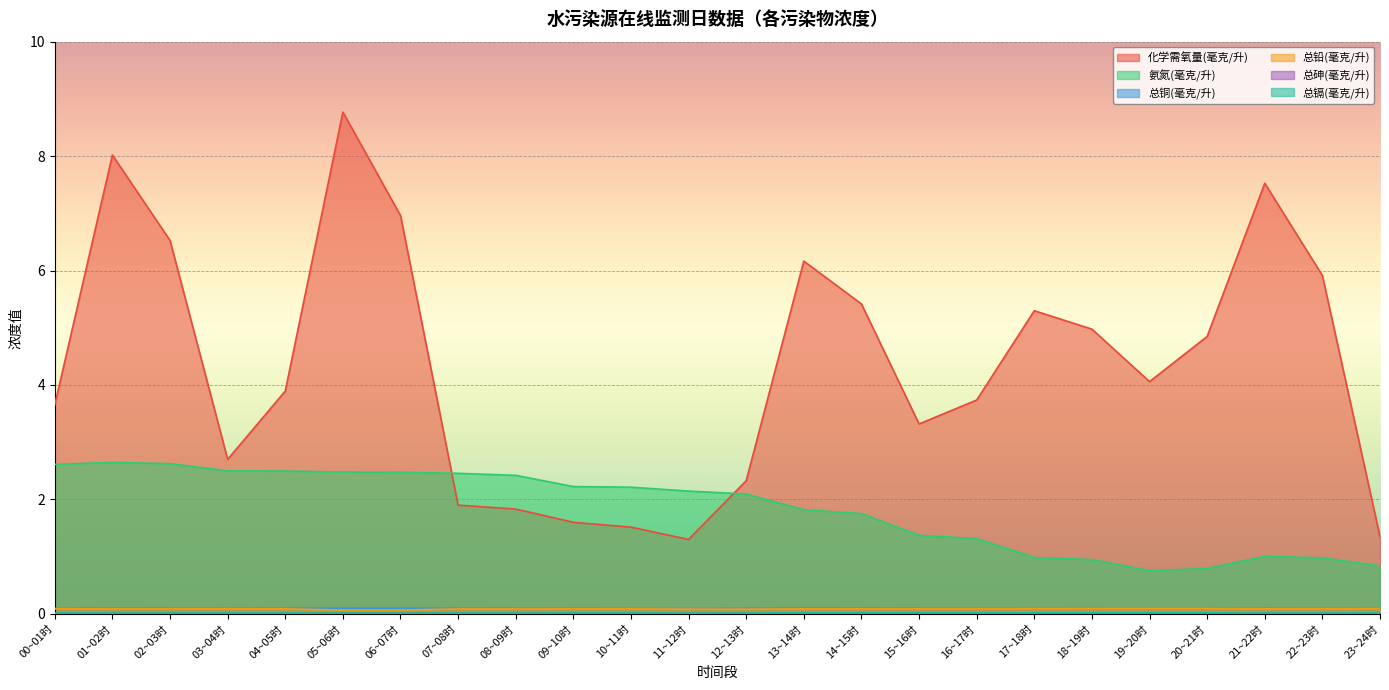

The value of 化学需氧量(毫克/升) at 03~04时 is 1.5. True or false?

False